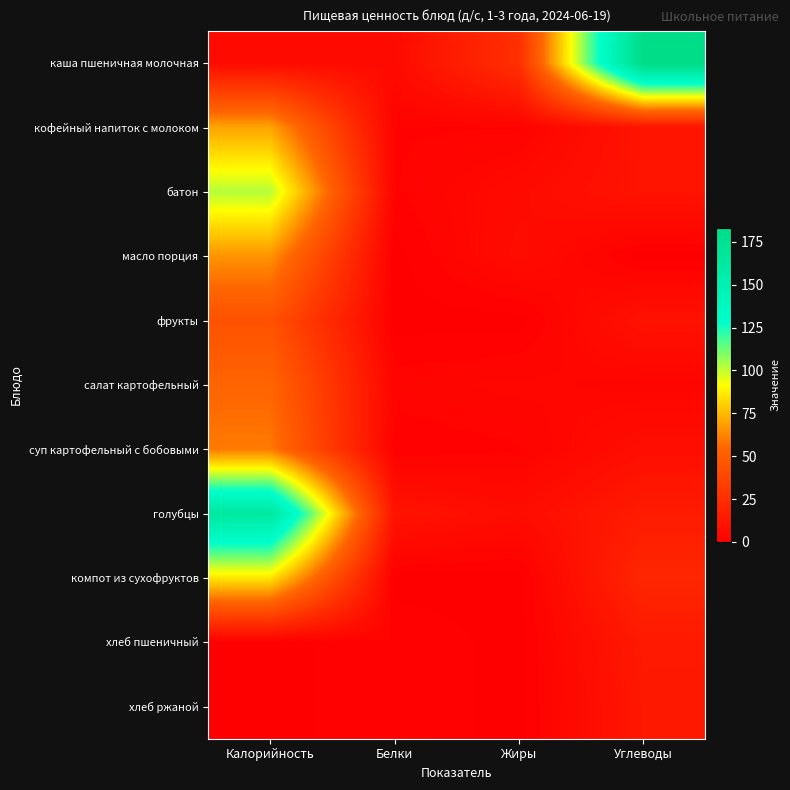

Reading right to left, what are all the values shown in this chart?

каша пшеничная молочная: Углеводы=183	Жиры=26	Белки=6	Калорийность=6
кофейный напиток с молоком: Углеводы=11	Жиры=2	Белки=2	Калорийность=70
батон: Углеводы=11	Жиры=6	Белки=2	Калорийность=102
масло порция: Углеводы=0	Жиры=7	Белки=0	Калорийность=66
фрукты: Углеводы=10	Жиры=0	Белки=0	Калорийность=44
салат картофельный: Углеводы=3	Жиры=4	Белки=3	Калорийность=54
суп картофельный с бобовыми: Углеводы=8	Жиры=2	Белки=1	Калорийность=60
голубцы: Углеводы=15	Жиры=7	Белки=11	Калорийность=164
компот из сухофруктов: Углеводы=21	Жиры=0	Белки=0	Калорийность=86
хлеб пшеничный: Углеводы=14	Жиры=0	Белки=2	Калорийность=0
хлеб ржаной: Углеводы=13	Жиры=0	Белки=2	Калорийность=0